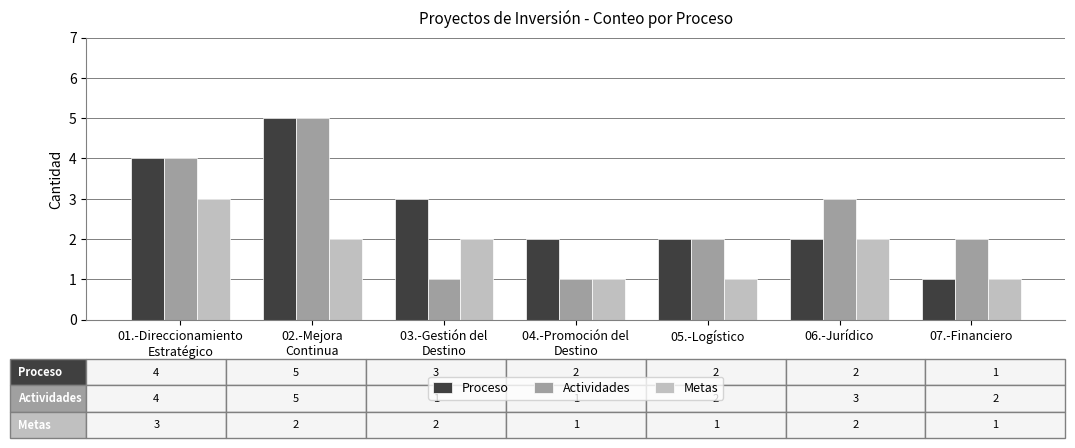

The Actividades series shows 3 at 06.-Jurídico. True or false?

True